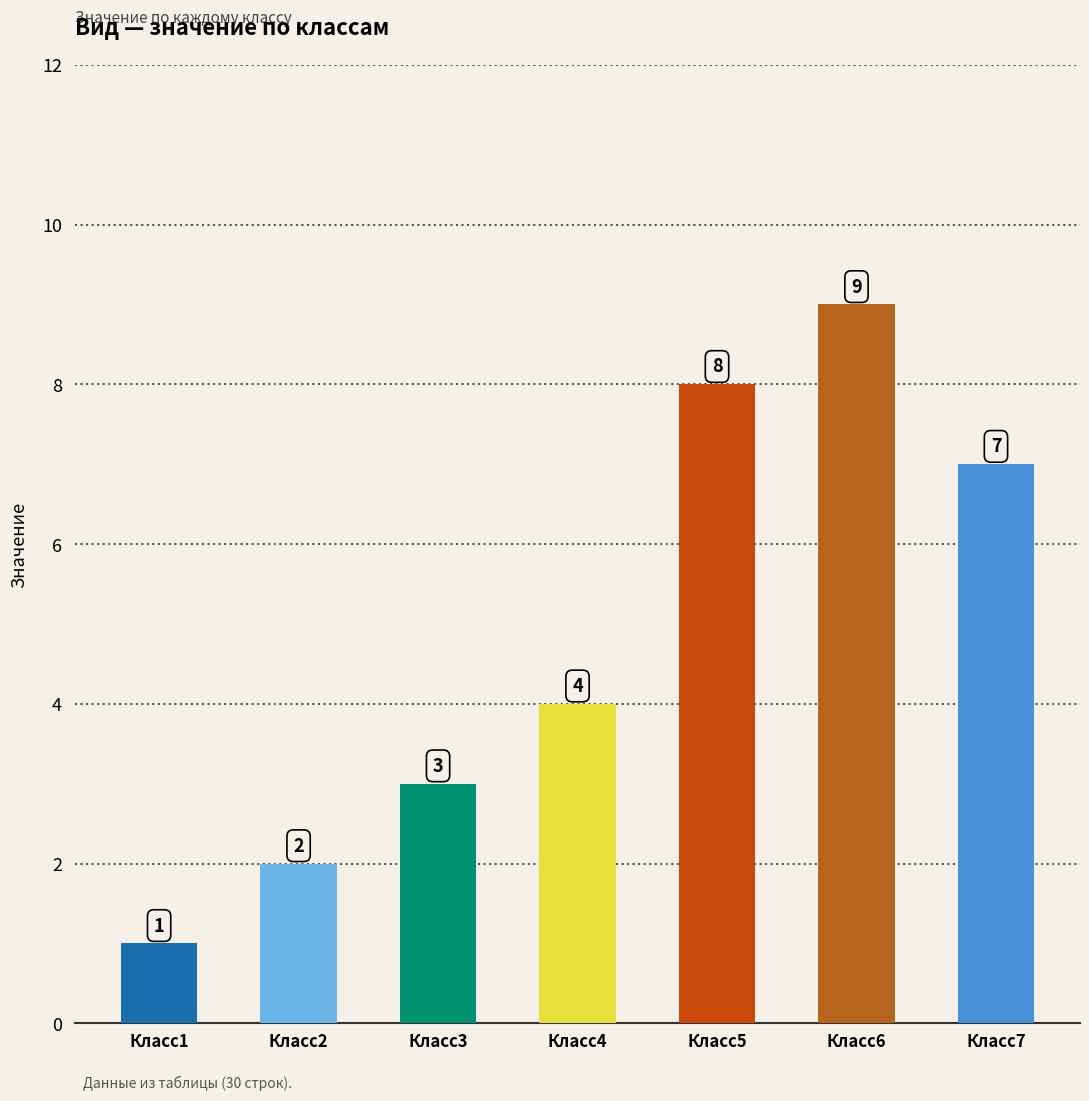

What is the value of the 6th bar from the left?

9